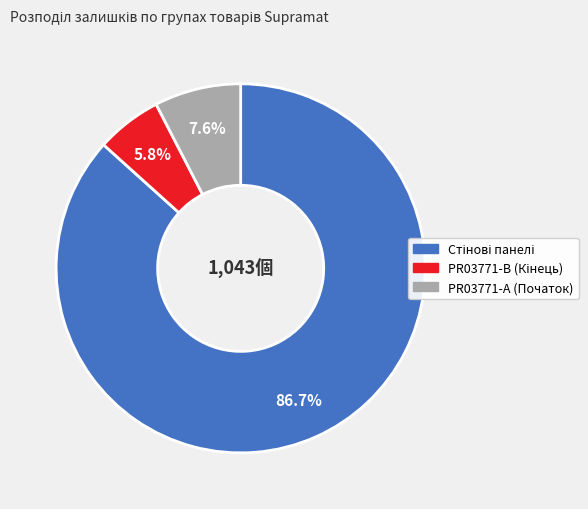

Is there a majority slice in this chart?

Yes